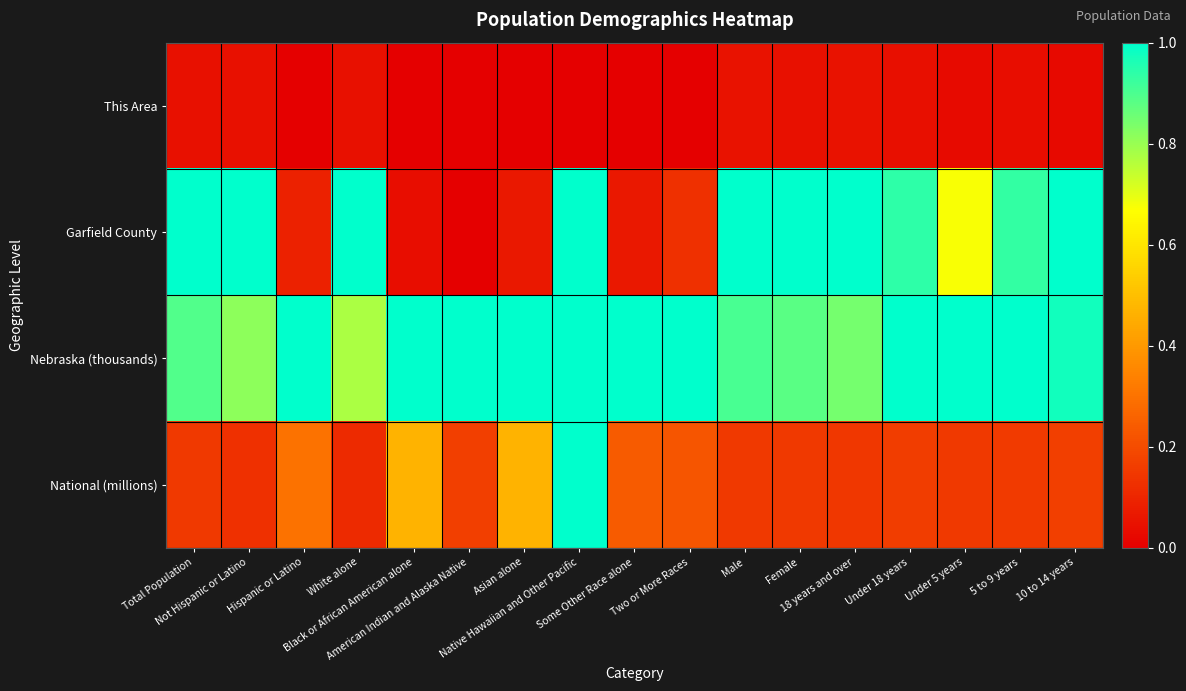

At Male, list the series in order from smallest to largest.

This Area, National (millions), Nebraska (thousands), Garfield County